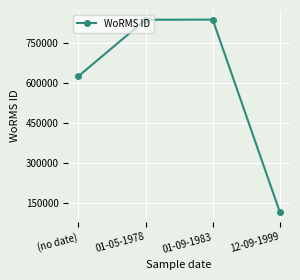

What is the average value?

603545